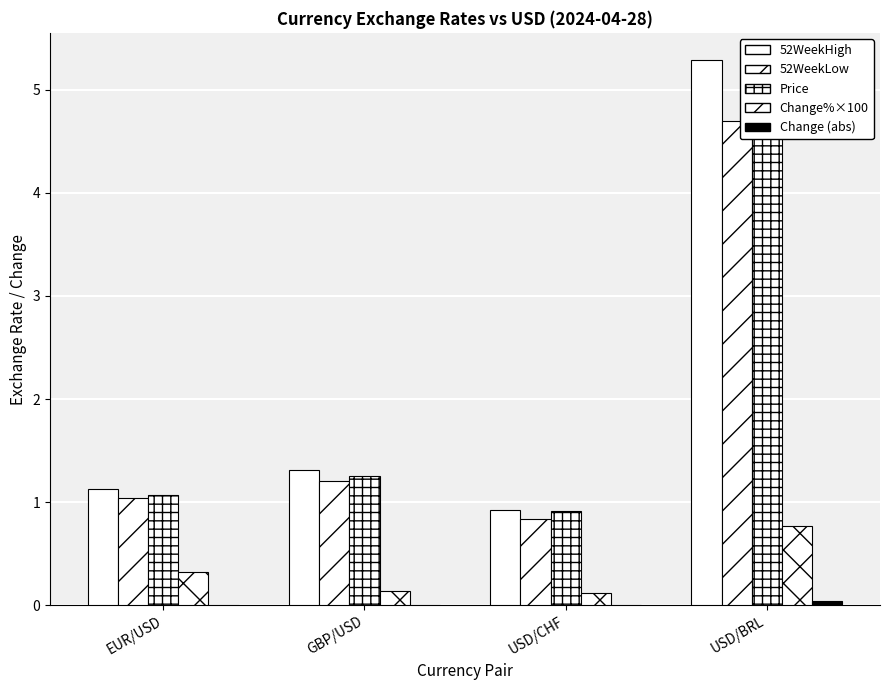

Between GBP/USD and USD/BRL, which is larger?

USD/BRL